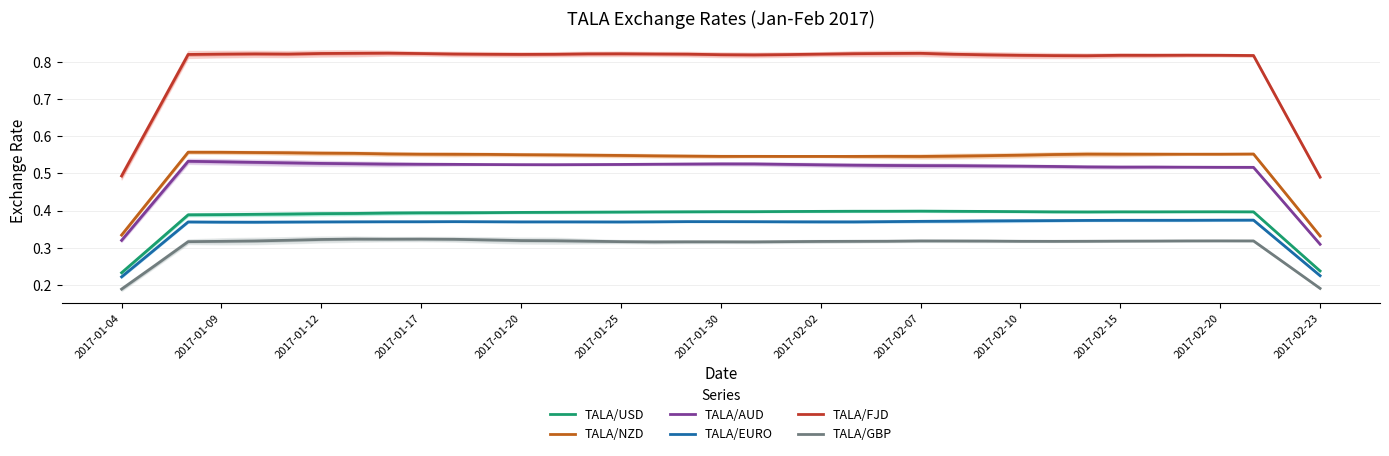

Is this an area chart (filled region under the line)?

No